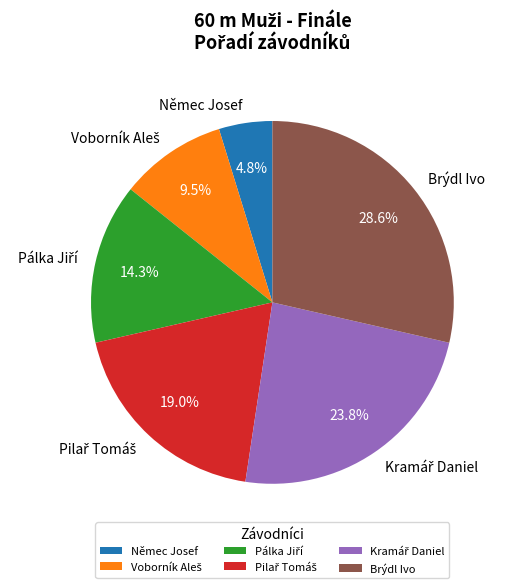

Do Němec Josef and Brýdl Ivo together represent more than half of the pie?

No